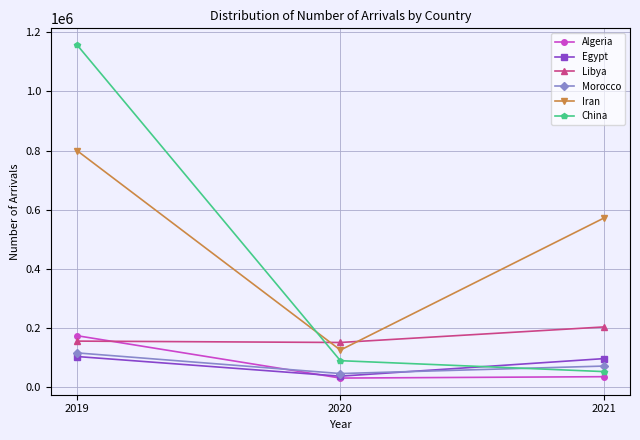

What is the total value across all series at 2019?

2507798